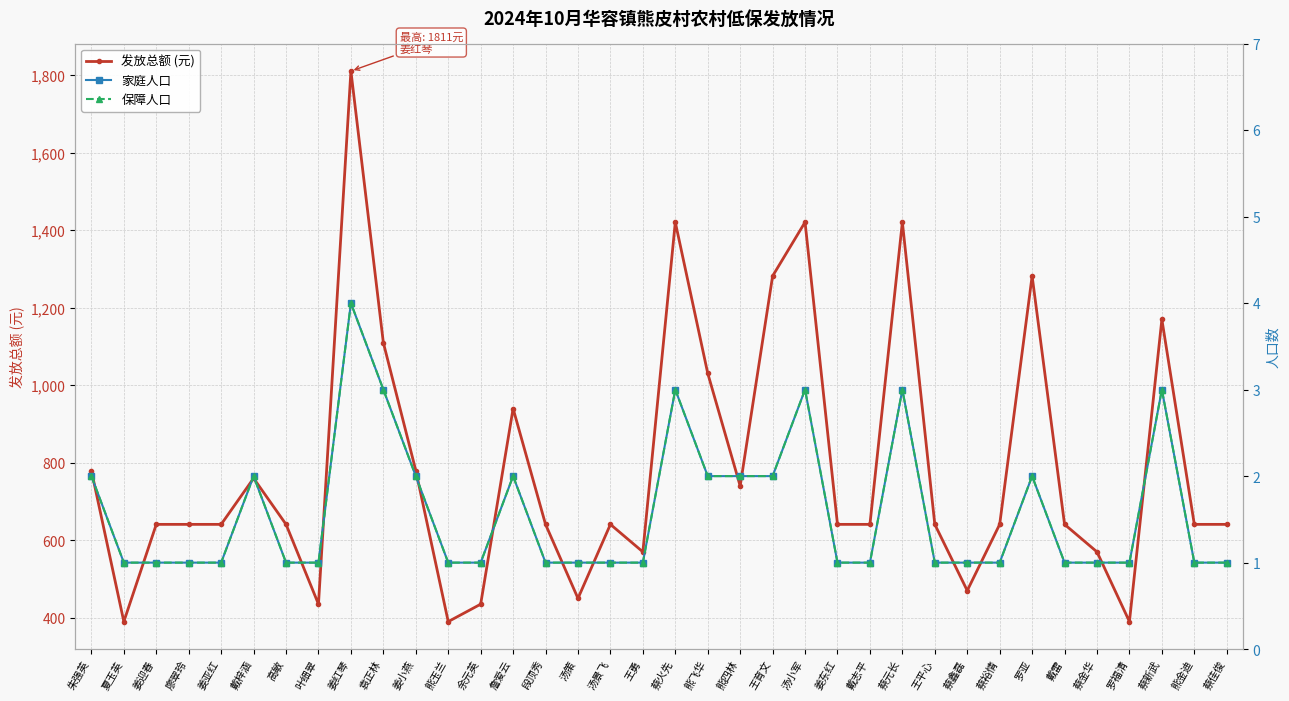

What is the difference between the maximum and minimum values in the 家庭人口 series?

3